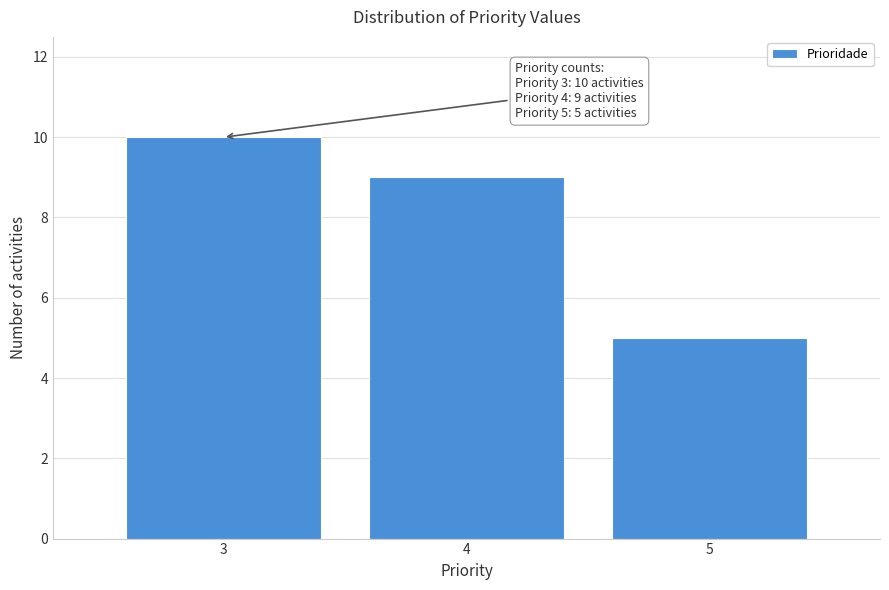

Reading left to right, what are all the values shown in this chart?

3=10	4=9	5=5